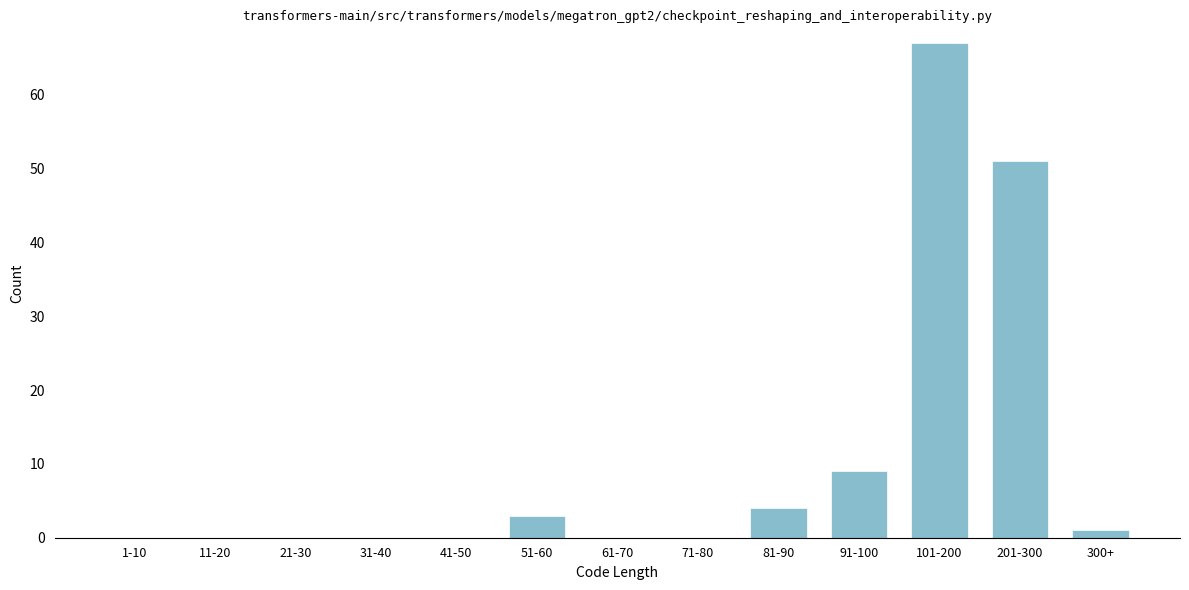

Reading left to right, what are all the values shown in this chart?

1-10=0	11-20=0	21-30=0	31-40=0	41-50=0	51-60=3	61-70=0	71-80=0	81-90=4	91-100=9	101-200=67	201-300=51	300+=1